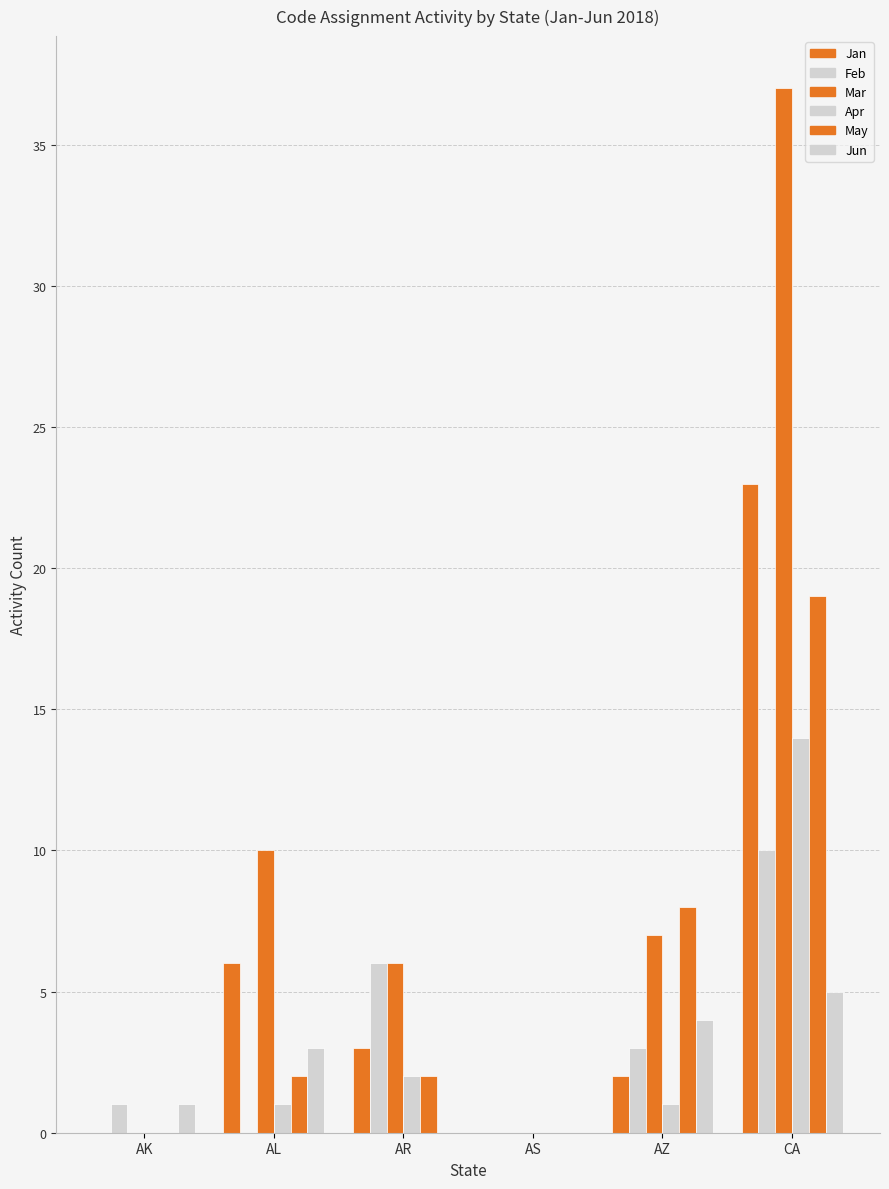

At how many categories does at least one series exceed 6?

3